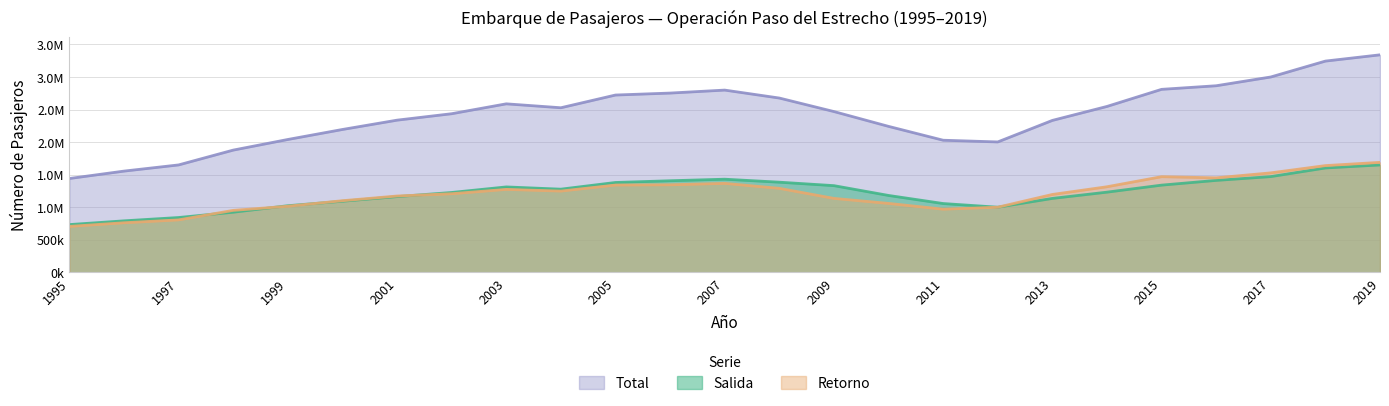

What is the difference between the highest and lowest values at 2009?

1332566